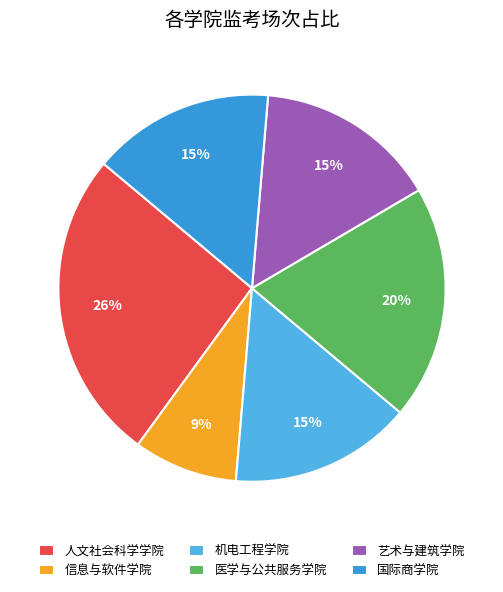

What percentage is the 艺术与建筑学院 slice, to the nearest percent?

15%